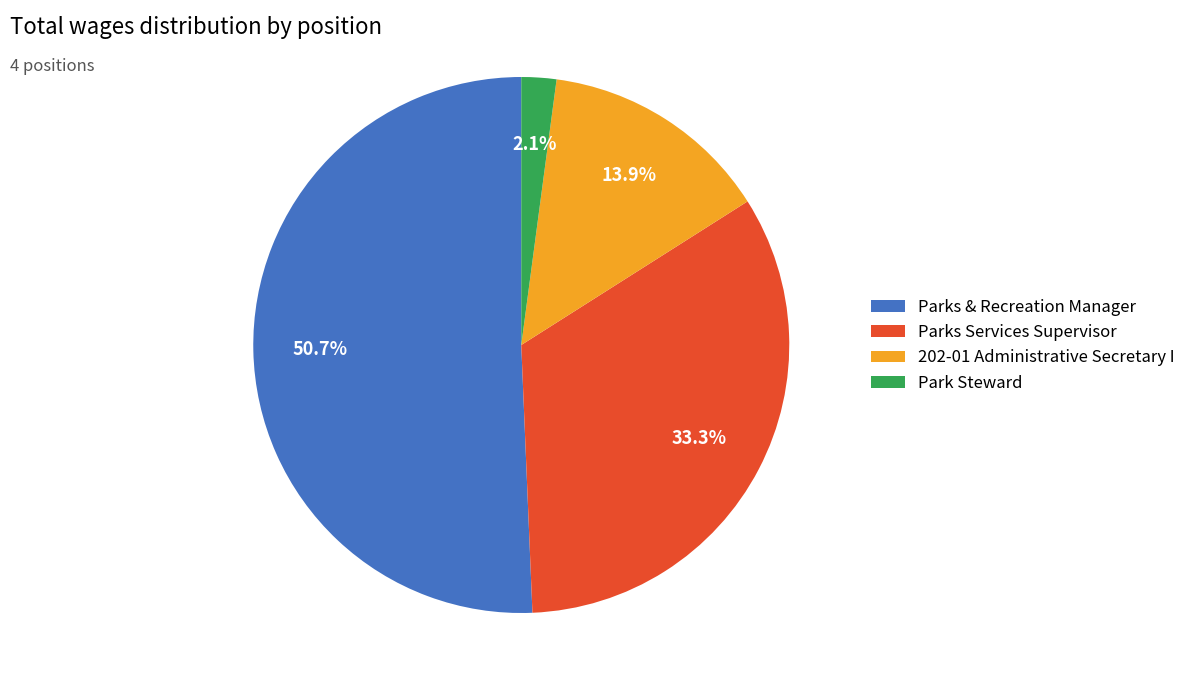

Do 202-01 Administrative Secretary I and Parks Services Supervisor together represent more than half of the pie?

No